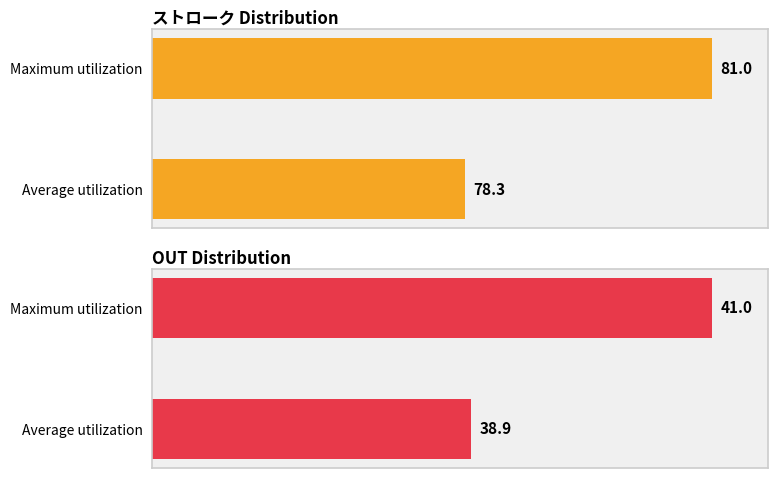

Rank the series at 43 from lowest to highest value.

OUT, ストローク